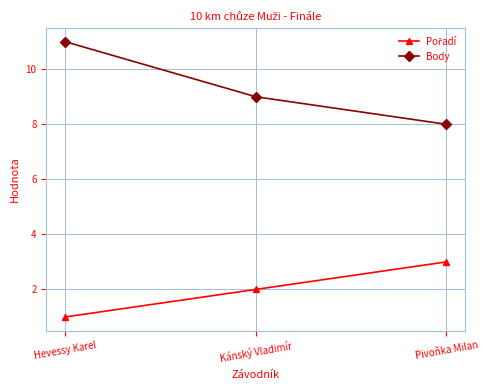

Does the chart have visible grid lines?

Yes